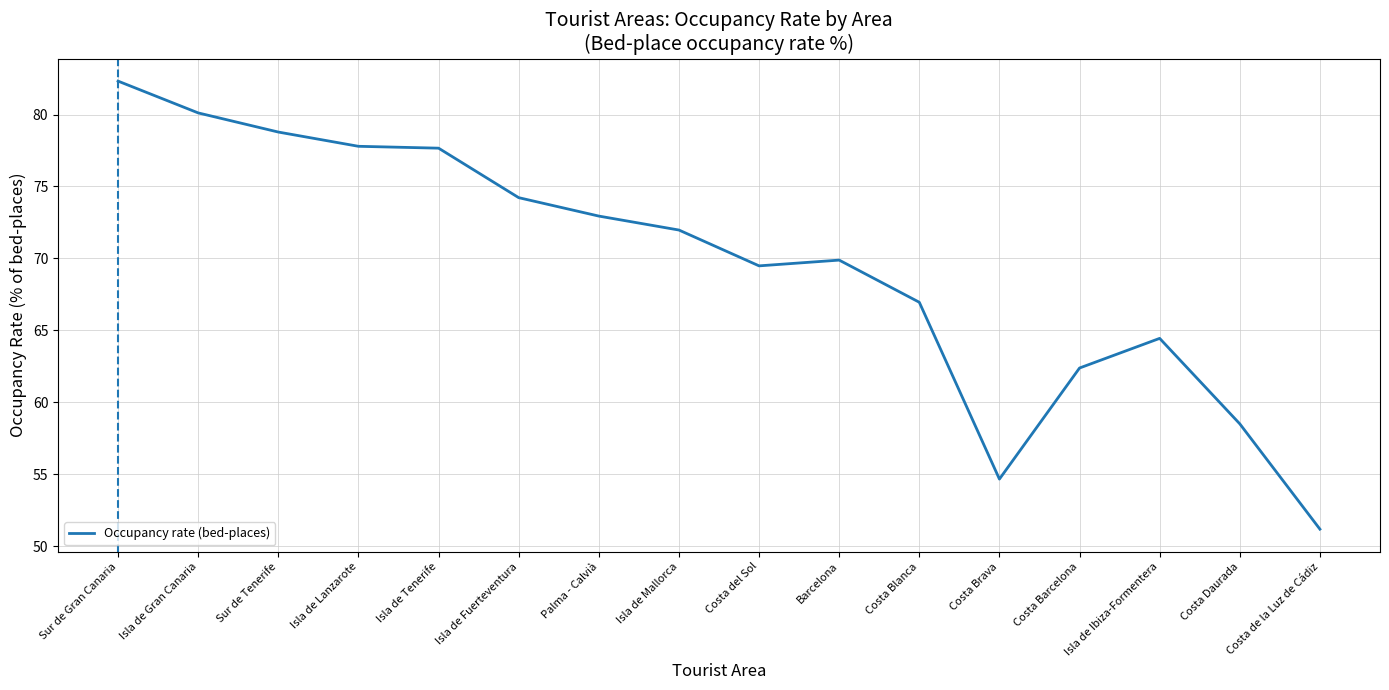

How many lines are shown in the chart?

1